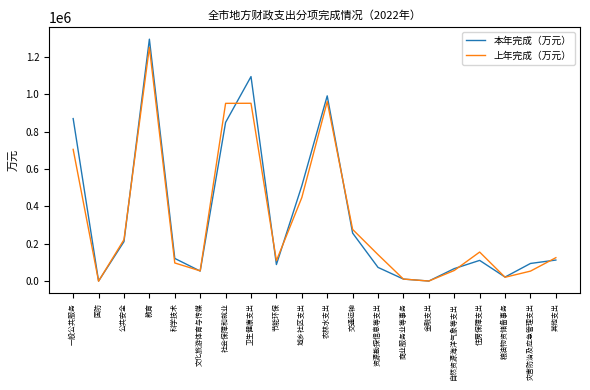

What is the difference between the 本年完成（万元） values at 科学技术 and 金融支出?

120827